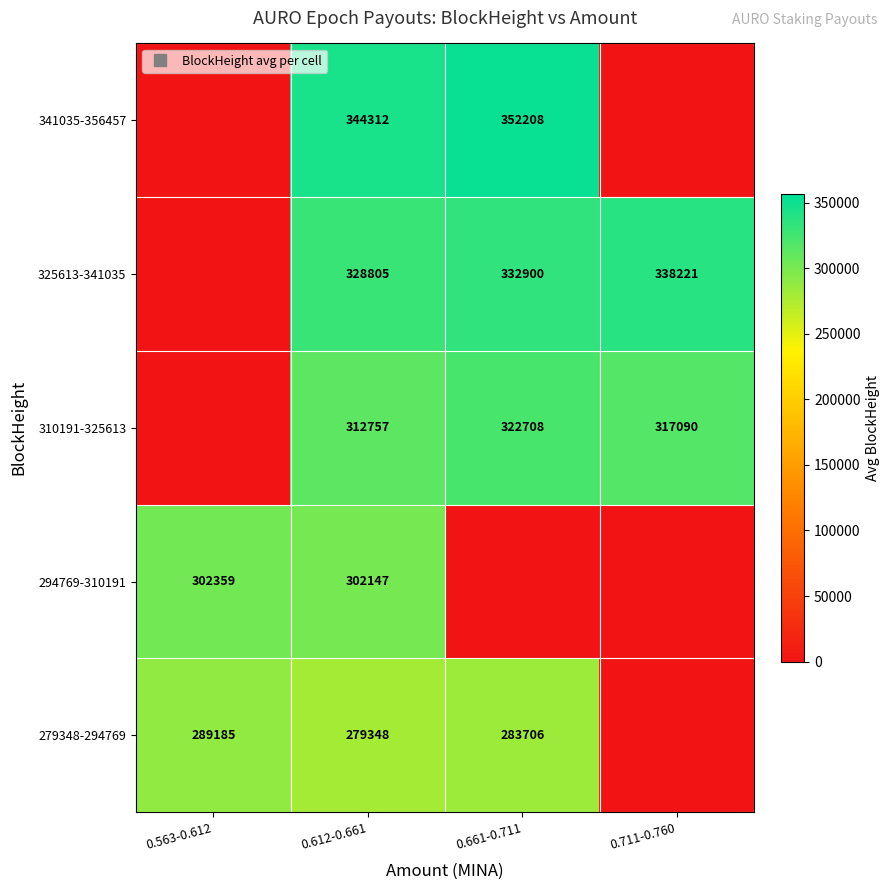

The 294769-310191 series shows 92922.4 at 0.711-0.760. True or false?

False